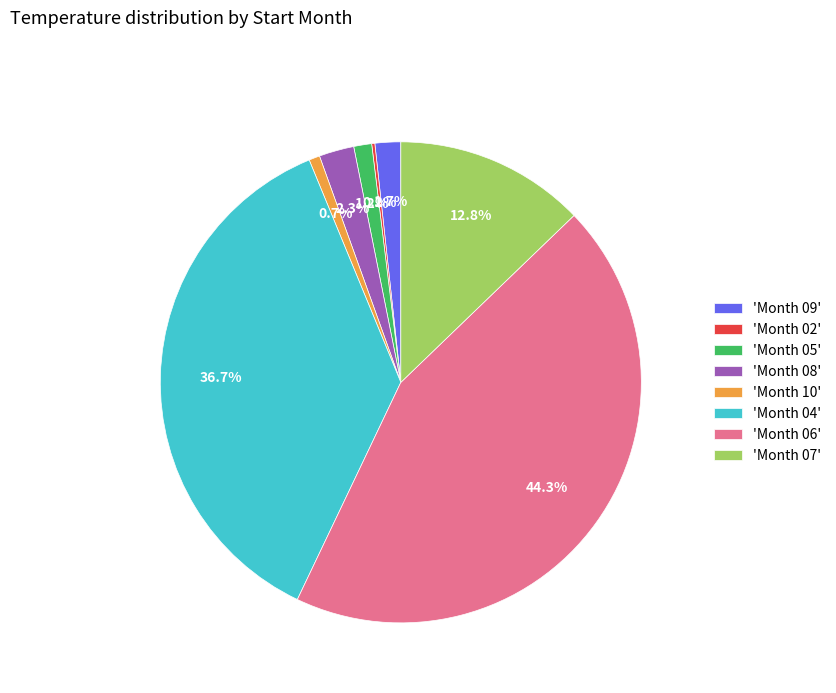

Does 'Month 10' account for over 50% of the chart?

No